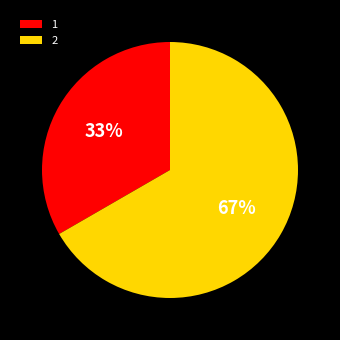

Count the number of slices in the pie.

2